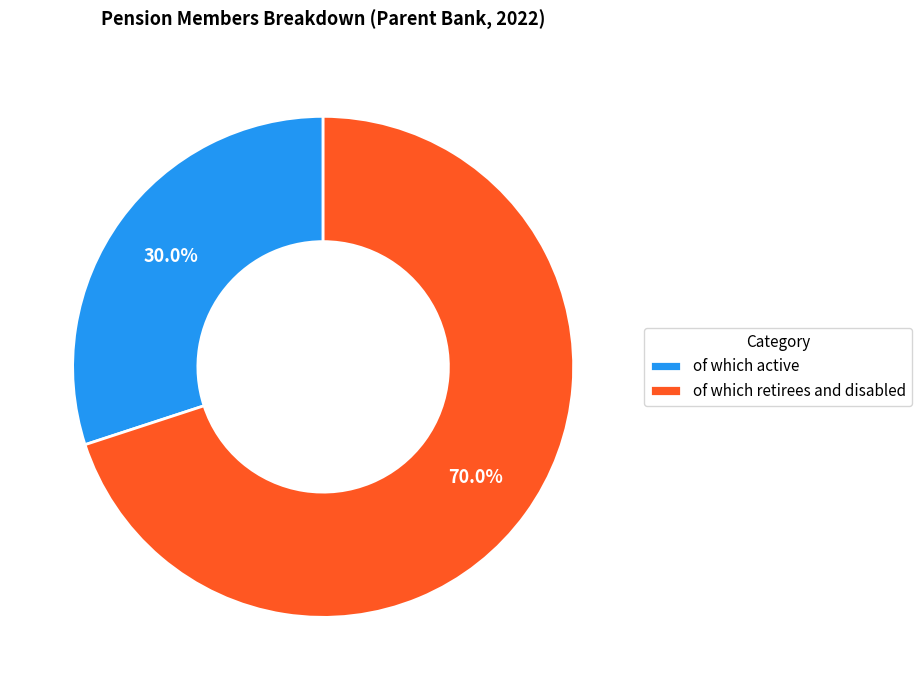

Is there a majority slice in this chart?

Yes